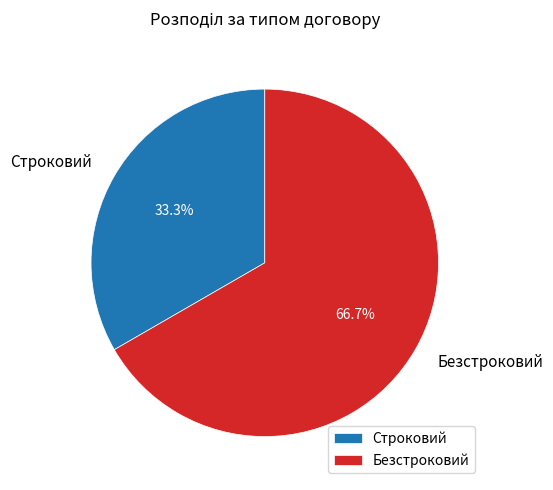

Does any single category account for the majority?

Yes